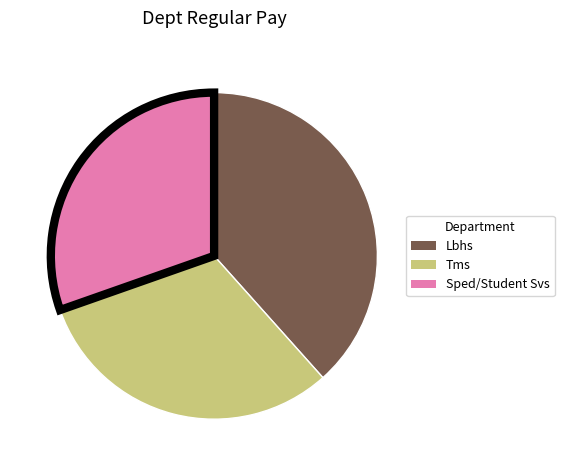

Which has a higher value, Tms or Sped/Student Svs?

Tms